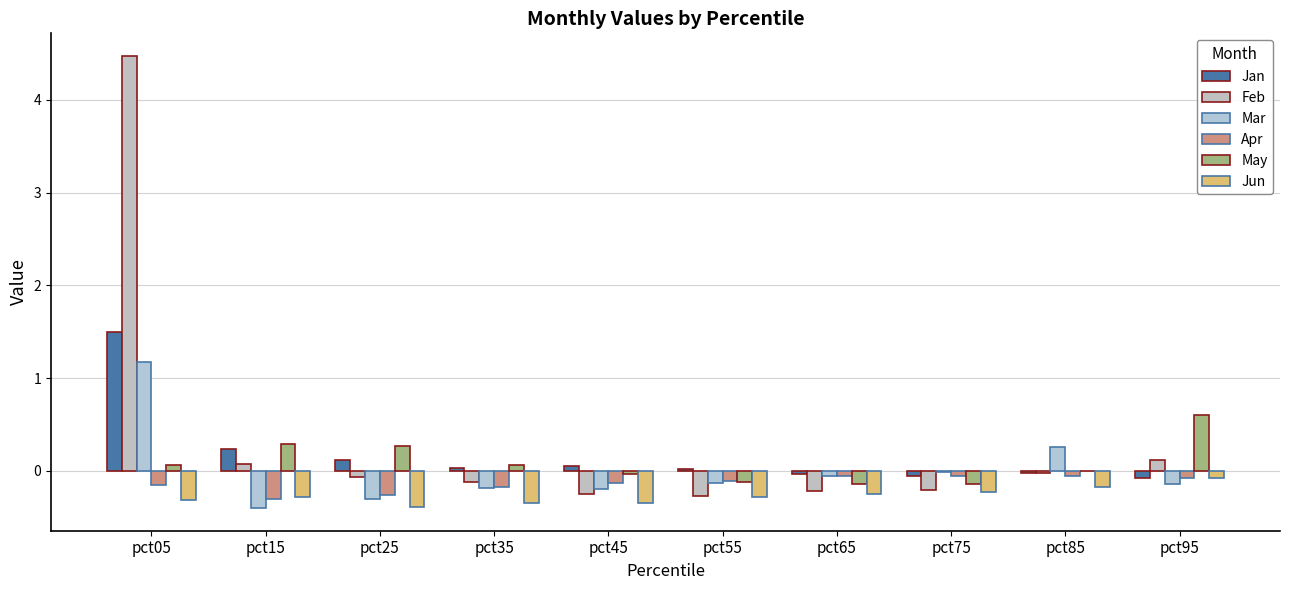

Does the chart contain stacked bars?

No